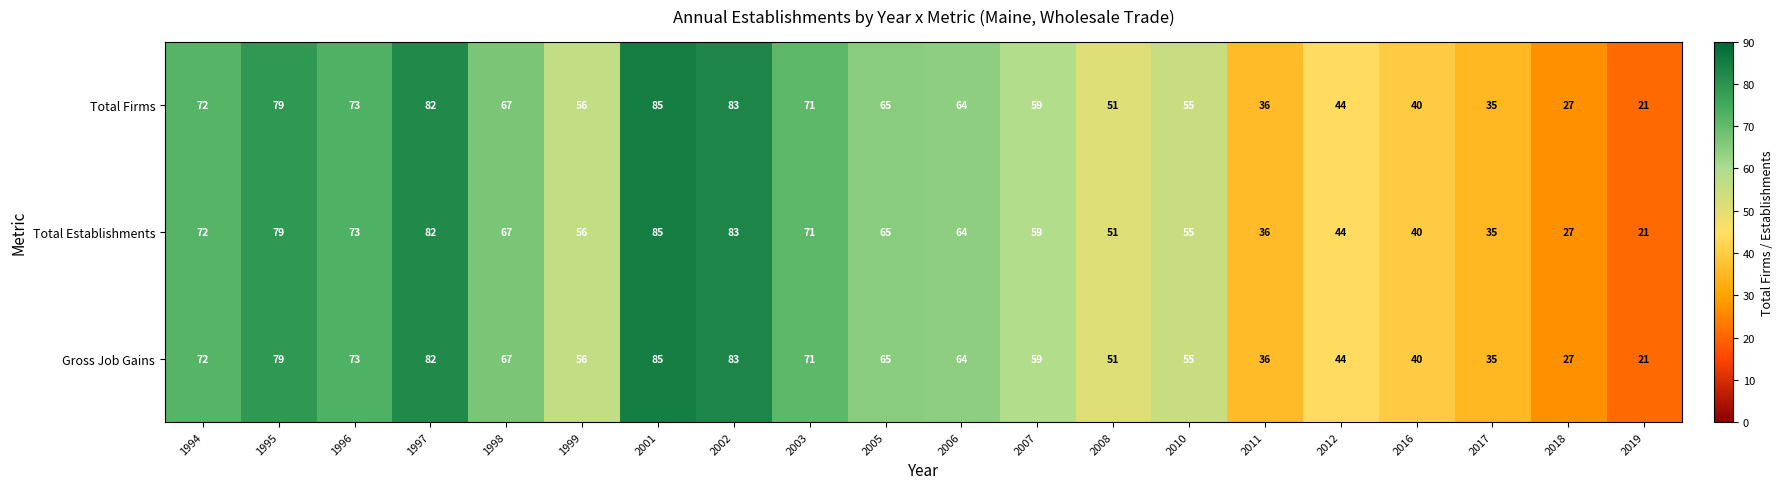

What is the sum of the Total Firms values at 2001 and 2008?

136